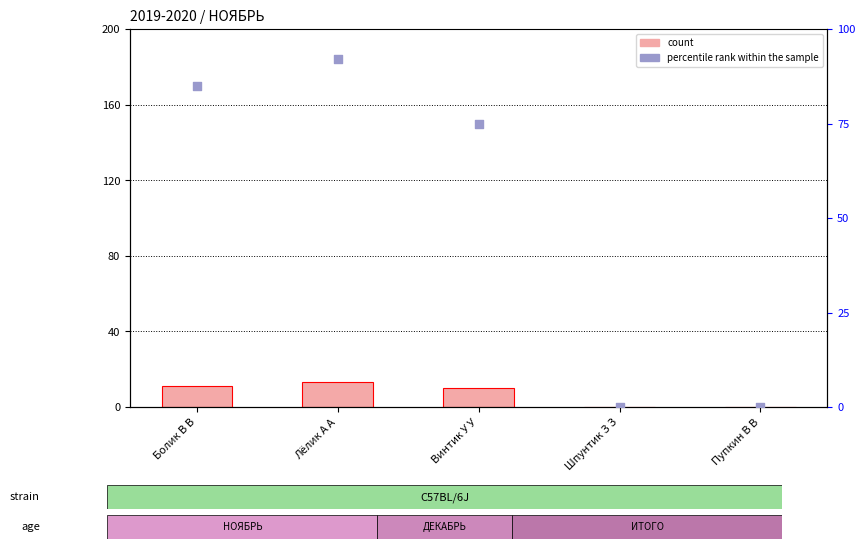

Is the value of count at Винтик У У greater than the value of percentile rank within the sample at Винтик У У?

No